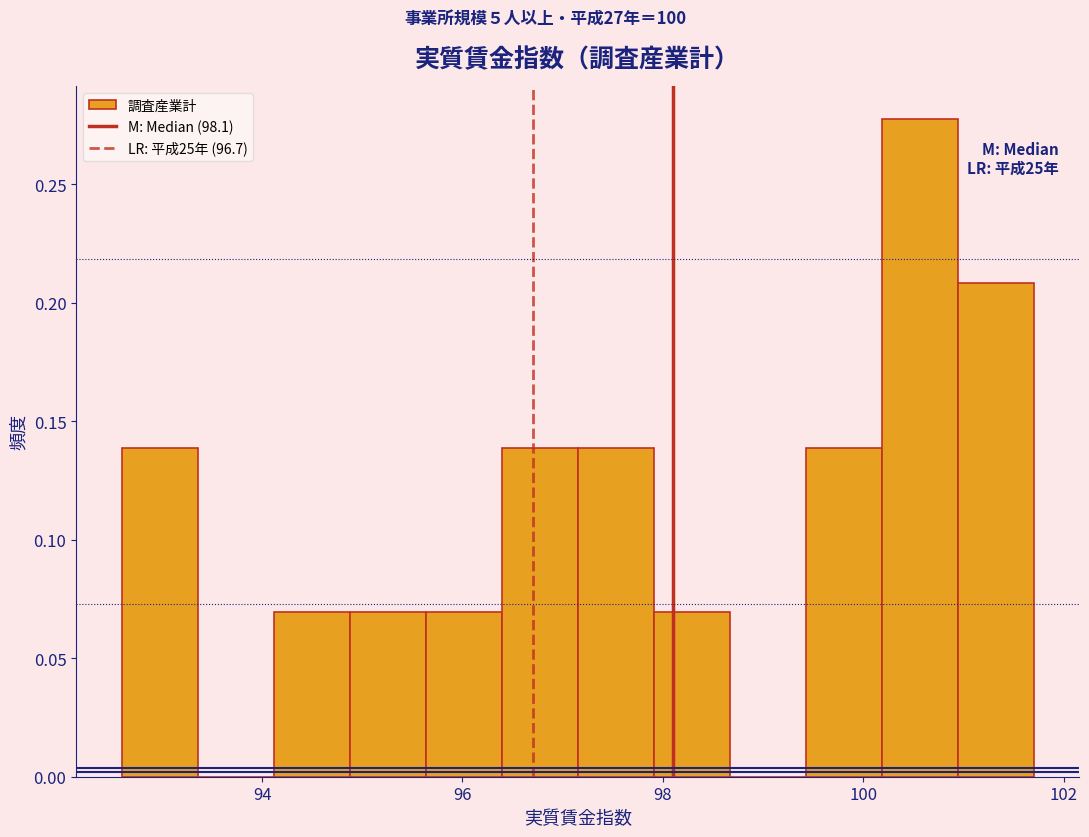

Read against the x-axis, roughly where is the centre of the tallest bar?

100.6